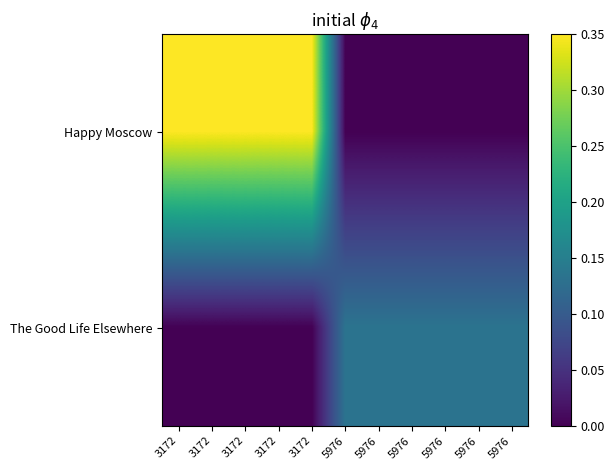

Between 3172 and 5976, which series saw the biggest shift?

Happy Moscow